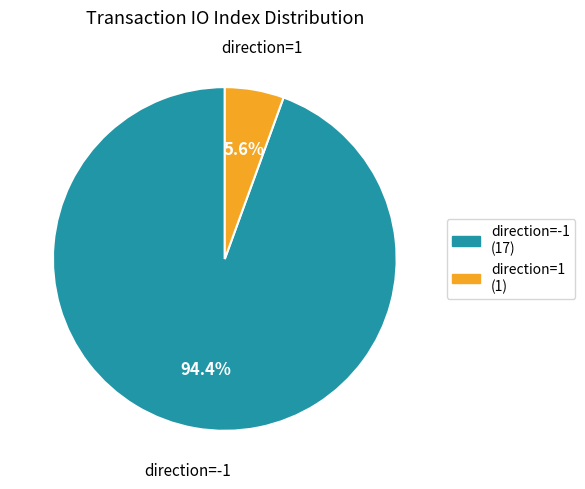

Which category has the smallest portion of the pie?

direction=1